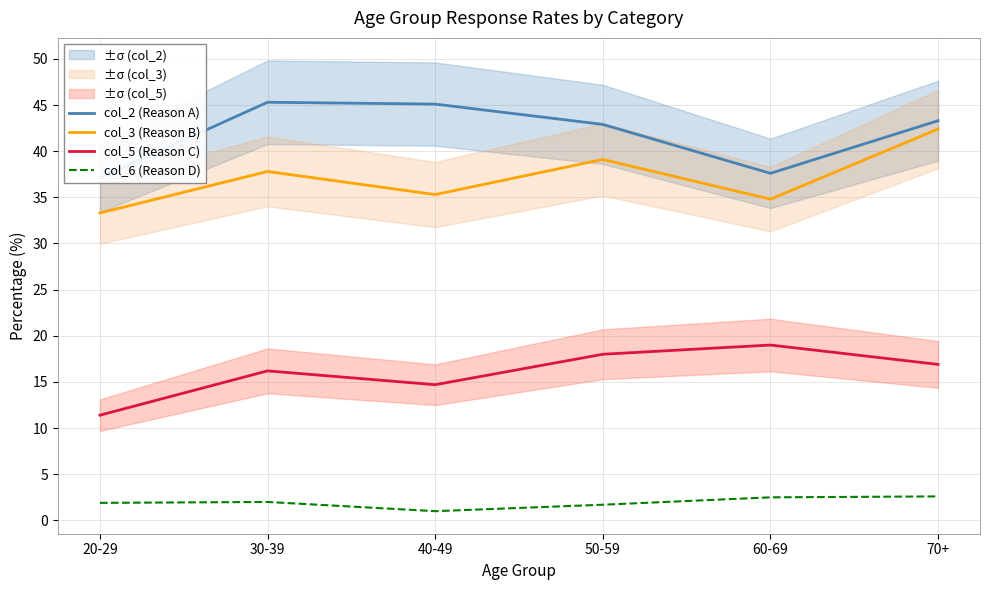

At which category is the sum across all series the highest?

70+